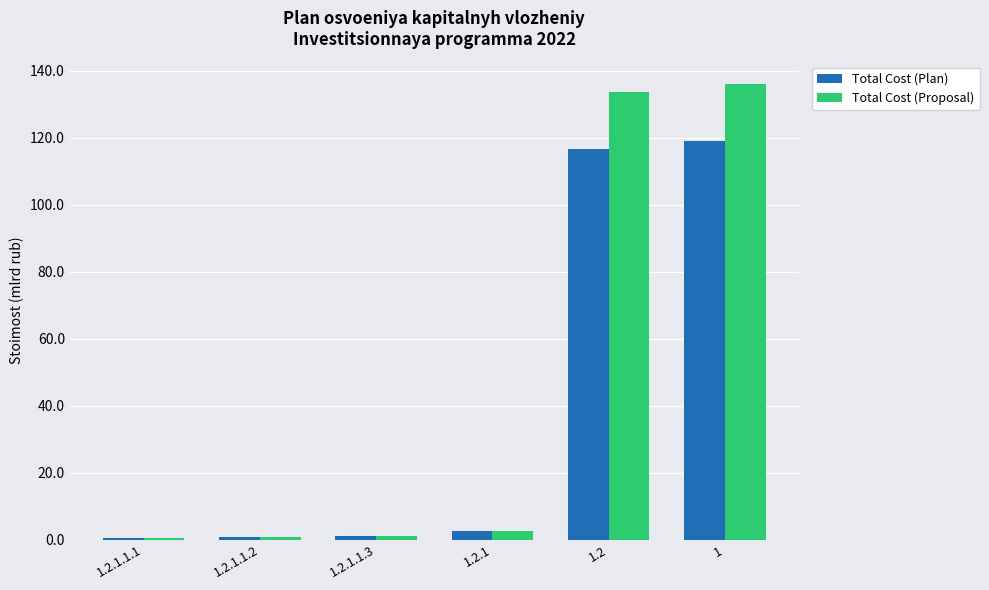

How many data points does each series have?

6